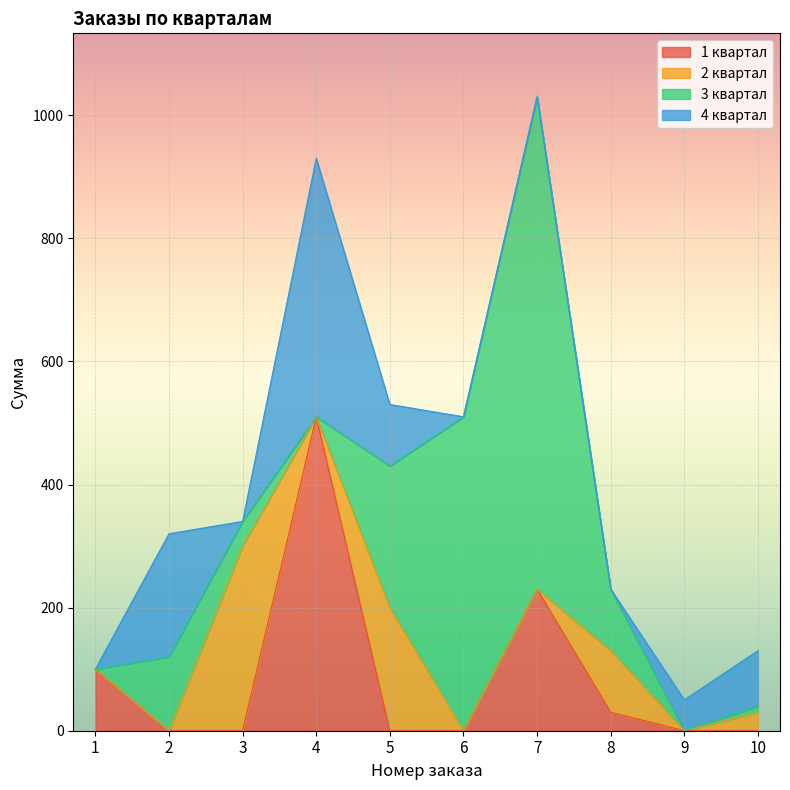

What is the sum of the 4 квартал values at 5 and 8?

100